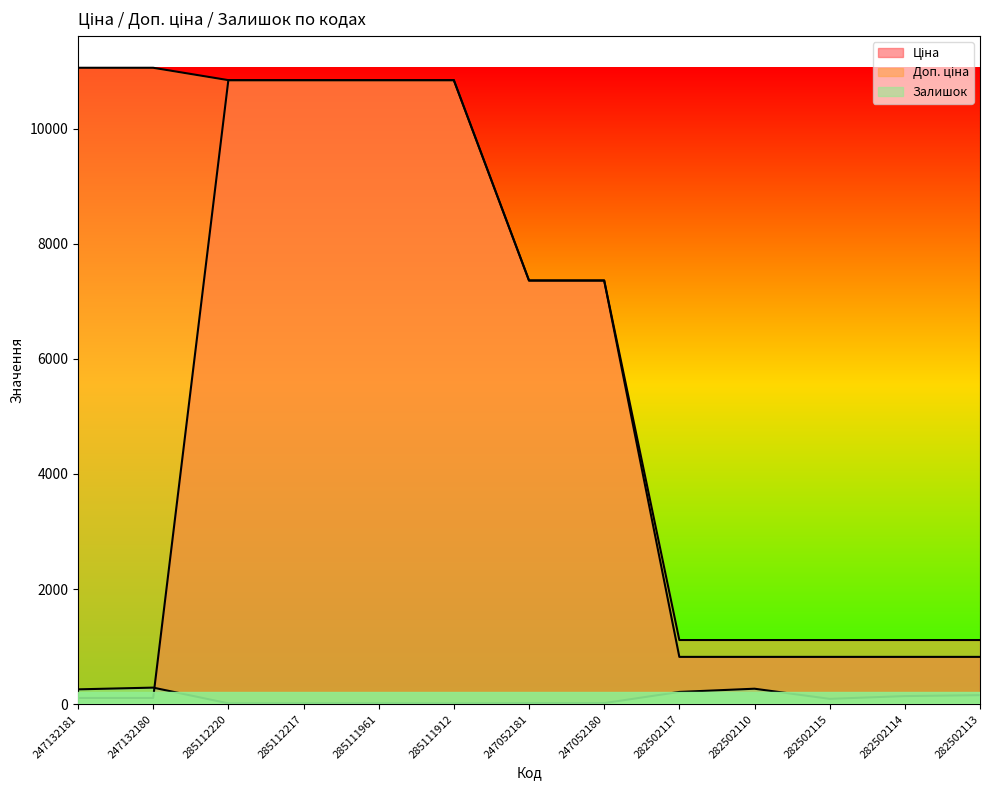

Where do Ціна and Залишок first cross each other?

247132180 and 285112220